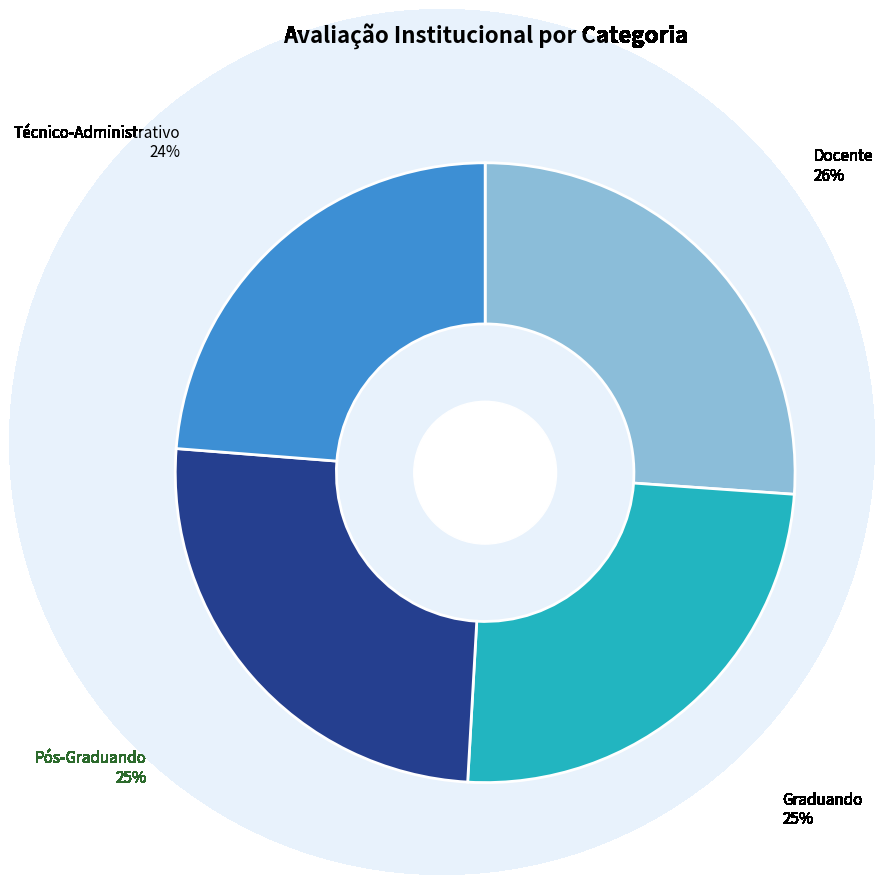

Between Docente and Técnico-Administrativo, which is larger?

Docente